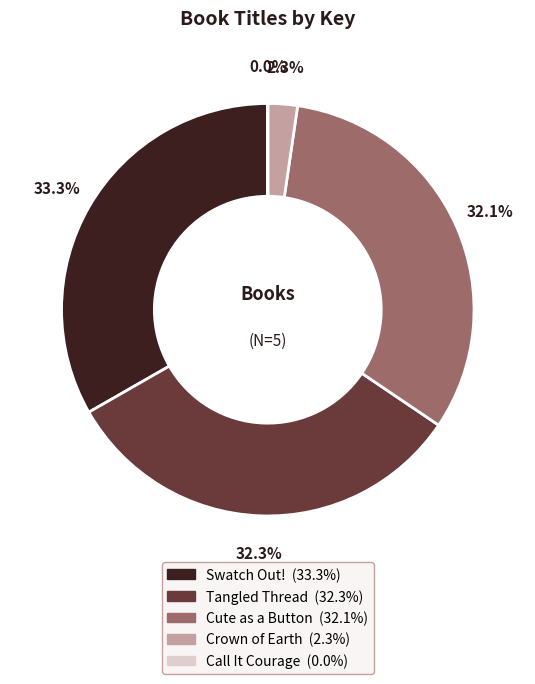

True or false: Cute as a Button accounts for 24% of the total.

False